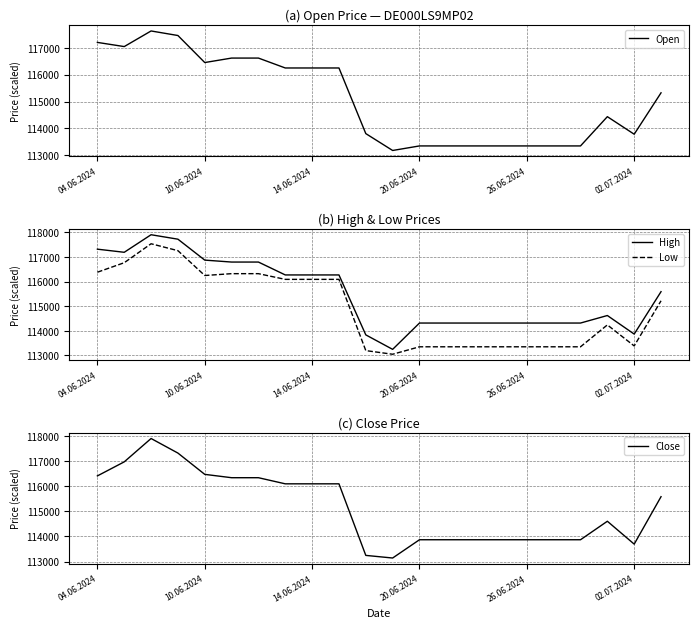

What is the minimum value shown in the chart?

113047